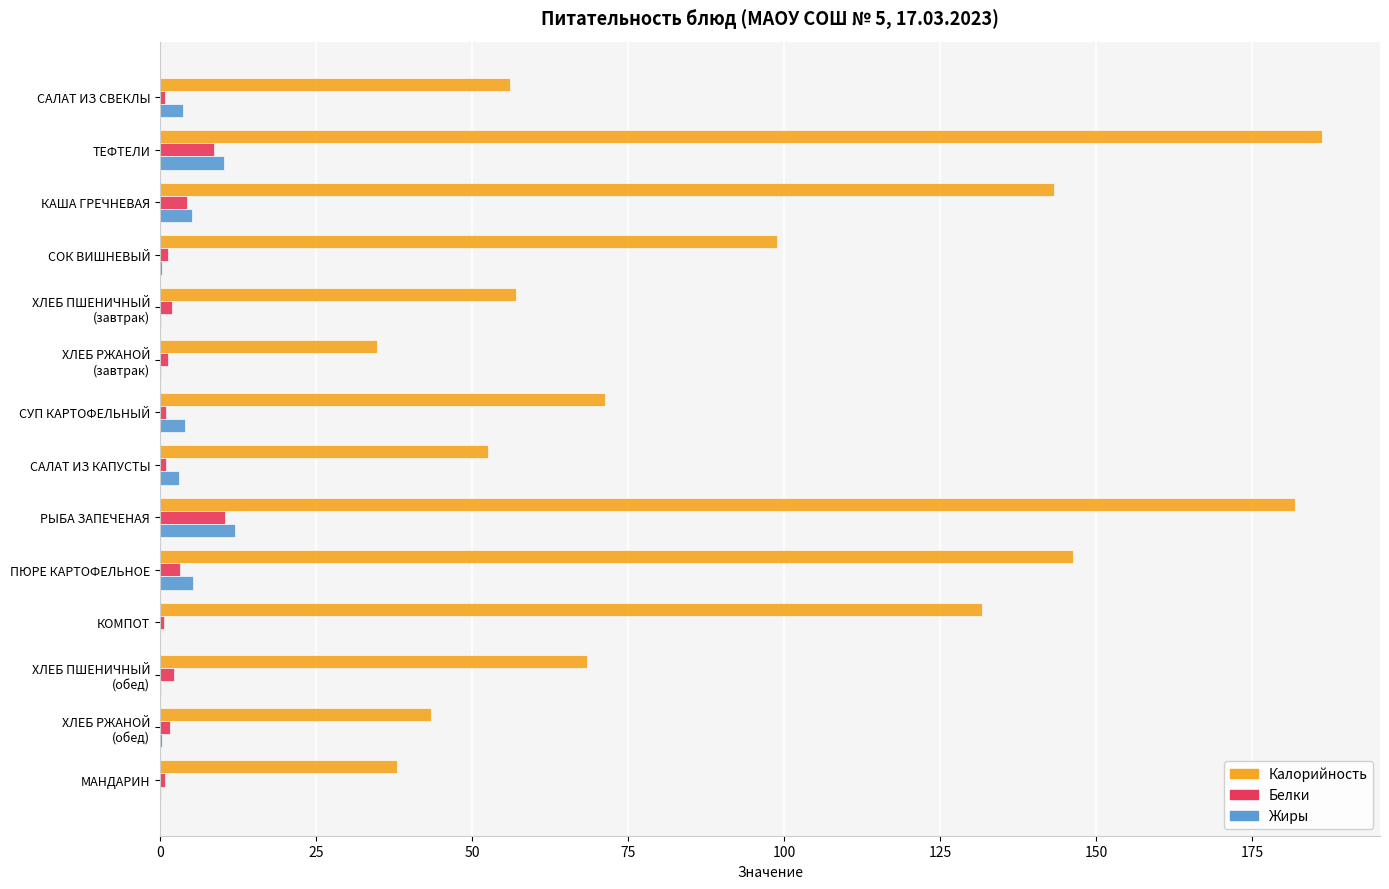

Which series has the largest total across all categories?

Калорийность